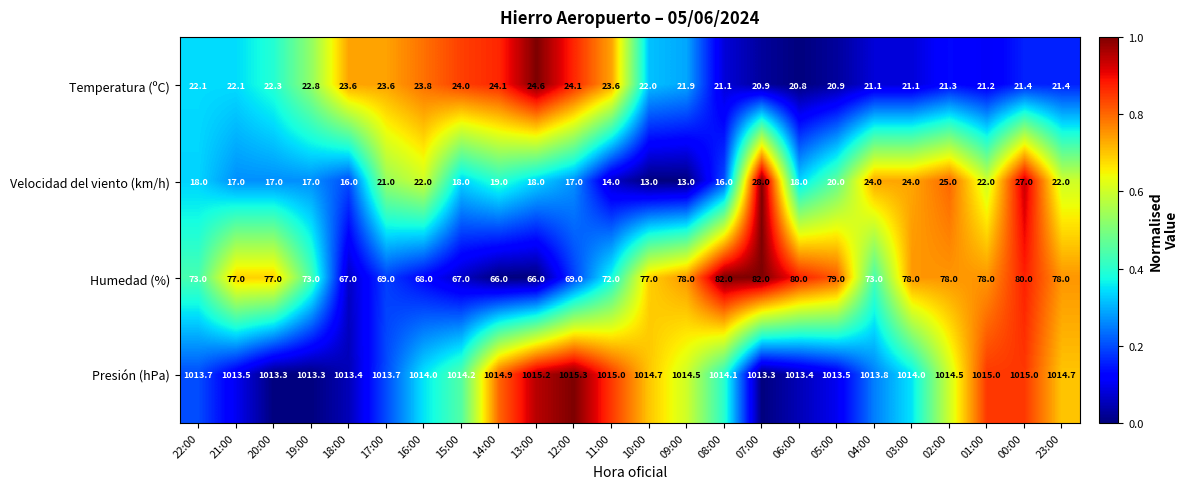

How many data points does each series have?

24